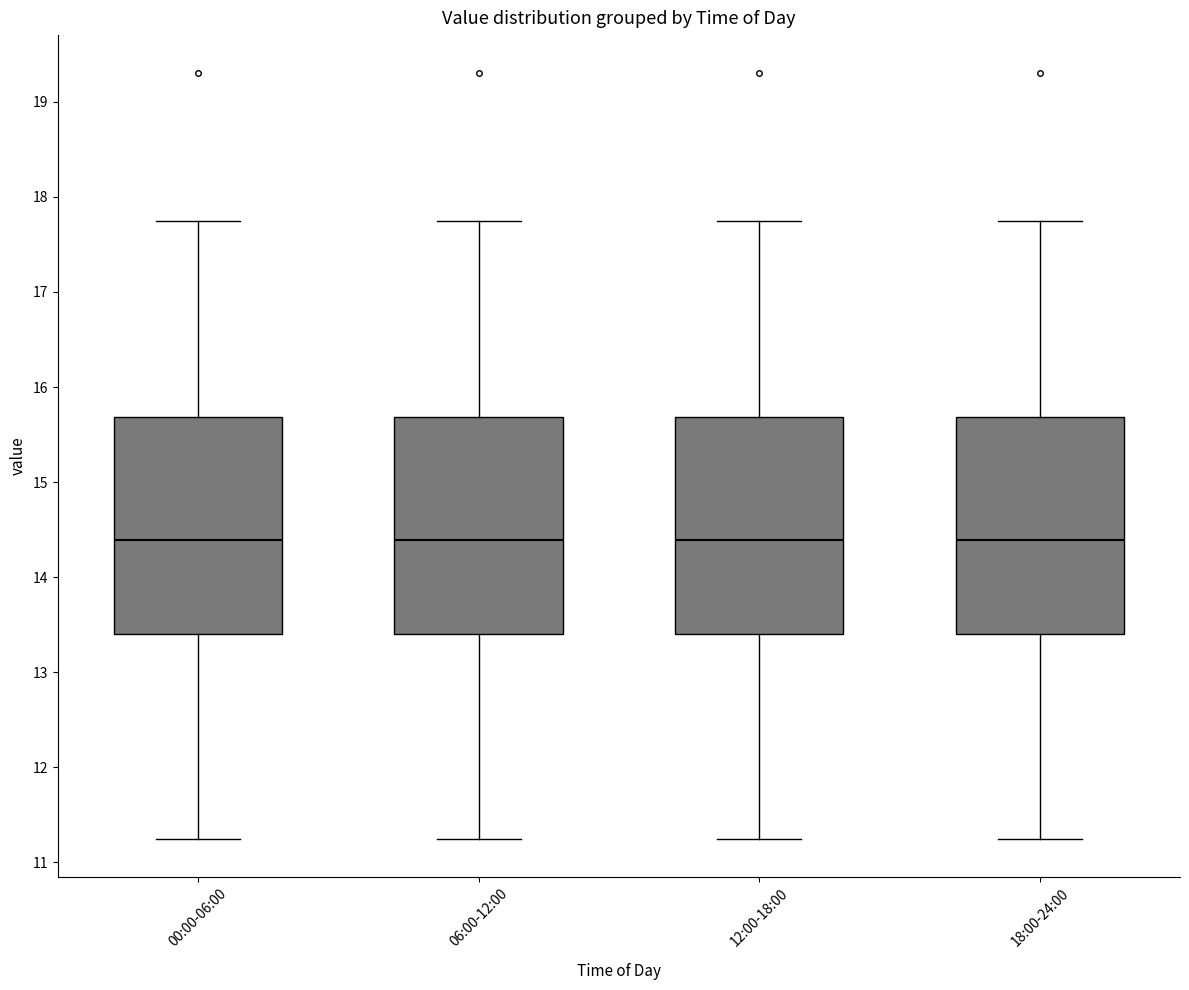

Reading left to right, read every box against the y-axis: the position of its median line, the range the box covers, and the ends of its whiskers. The values are not printed on the chart, so give them approximately, as read against the axis.

00:00-06:00: median 14.4, box 13.4 to 15.7, whiskers 11.3 to 17.8
06:00-12:00: median 14.4, box 13.4 to 15.7, whiskers 11.3 to 17.8
12:00-18:00: median 14.4, box 13.4 to 15.7, whiskers 11.3 to 17.8
18:00-24:00: median 14.4, box 13.4 to 15.7, whiskers 11.3 to 17.8